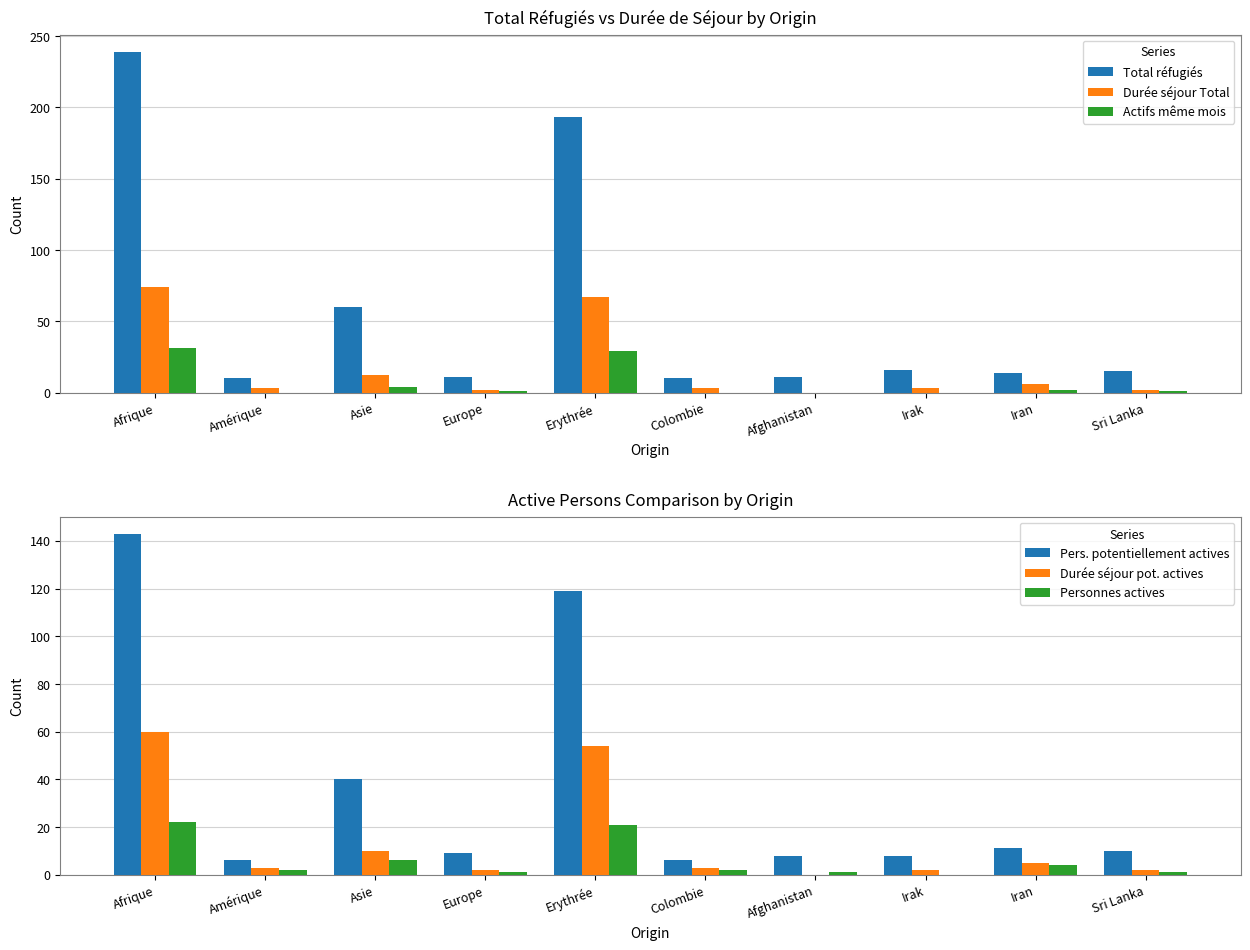

At how many categories does at least one series exceed 147?

2